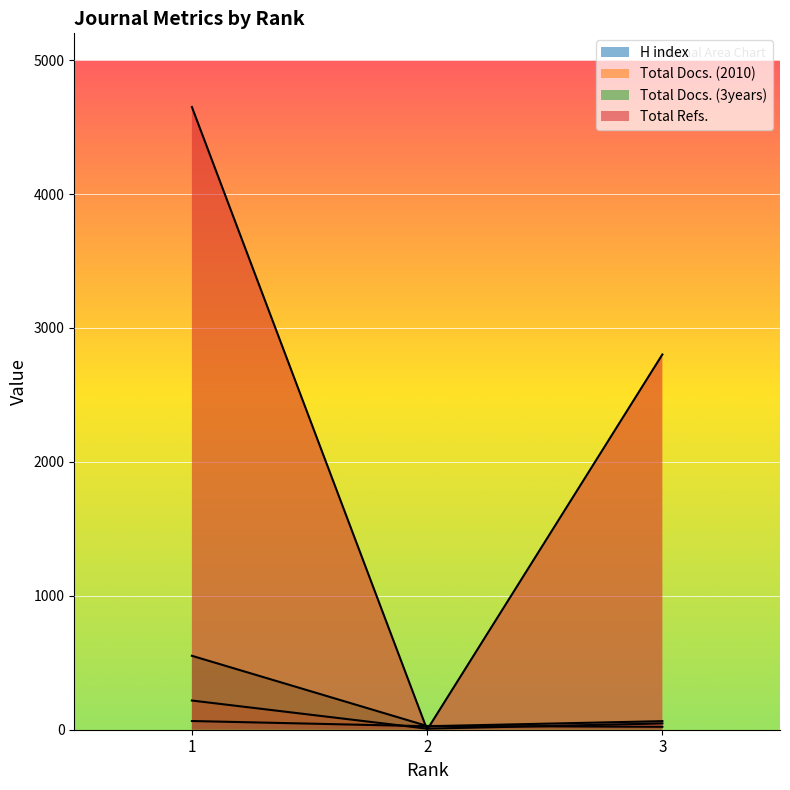

What is the spread (max minus min) of values at 2?

28